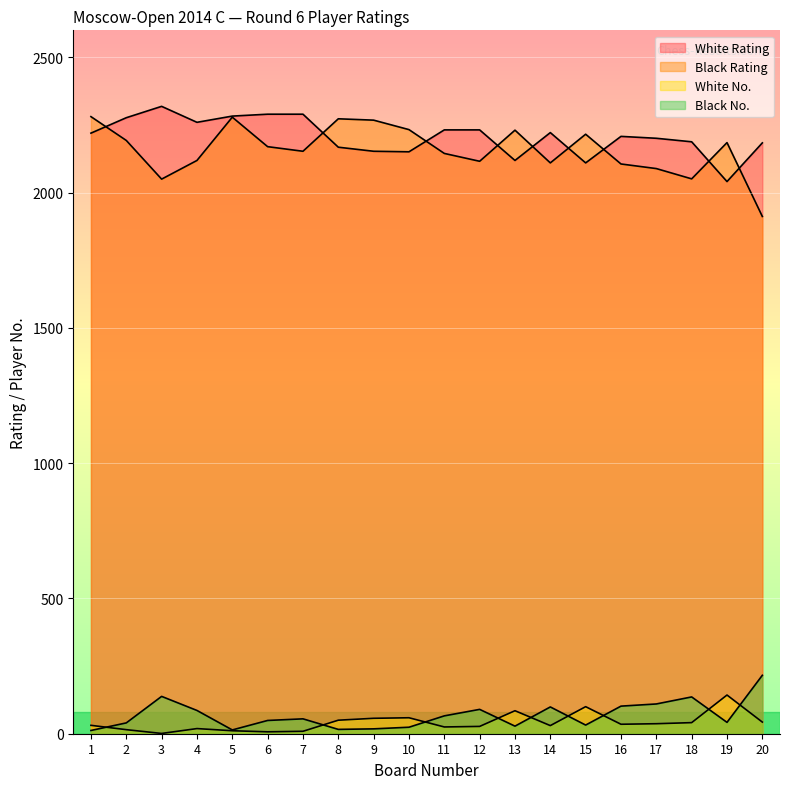

How many data points does each series have?

20